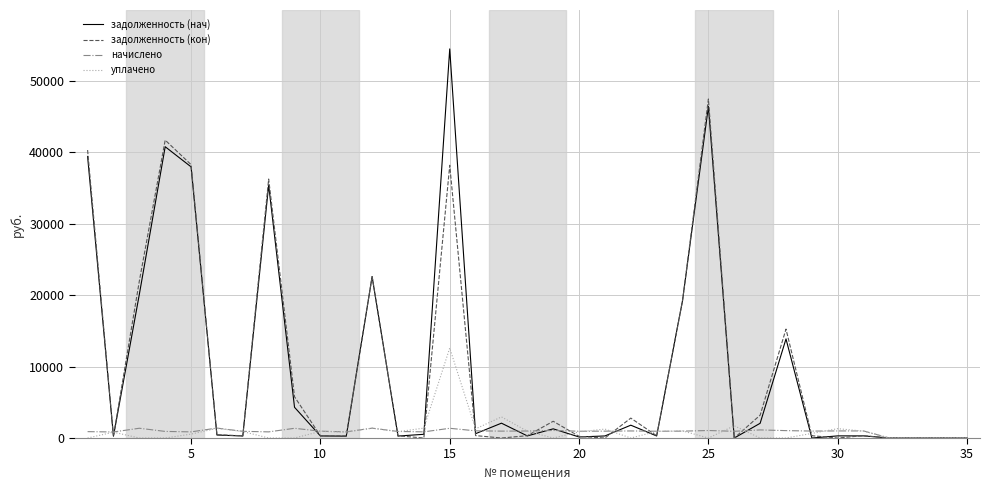

Which series has the widest spread of values?

задолженность (нач)